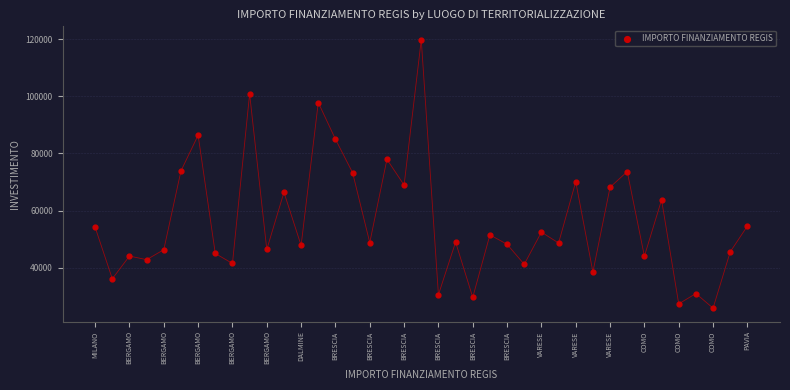

What is the range of Y values (max minus min)?

93941.0